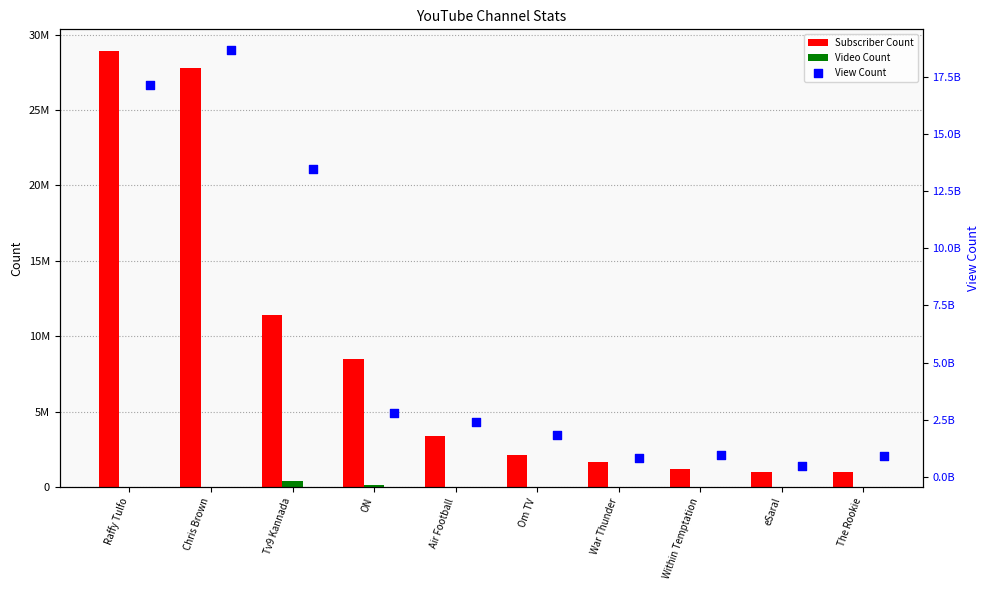

At how many categories does at least one series exceed 1178150685?

6